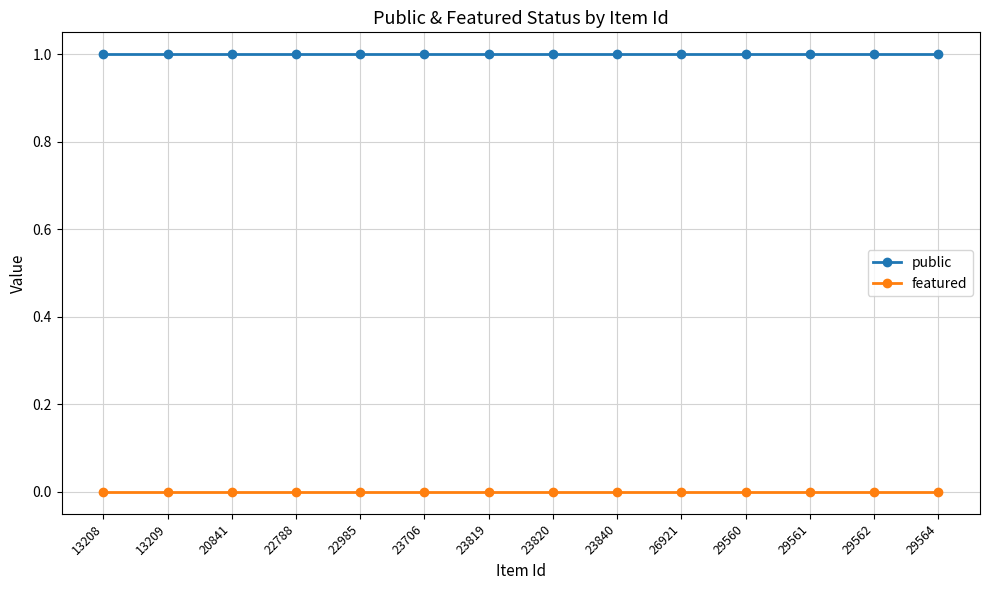

True or false: public and featured intersect in this chart.

False